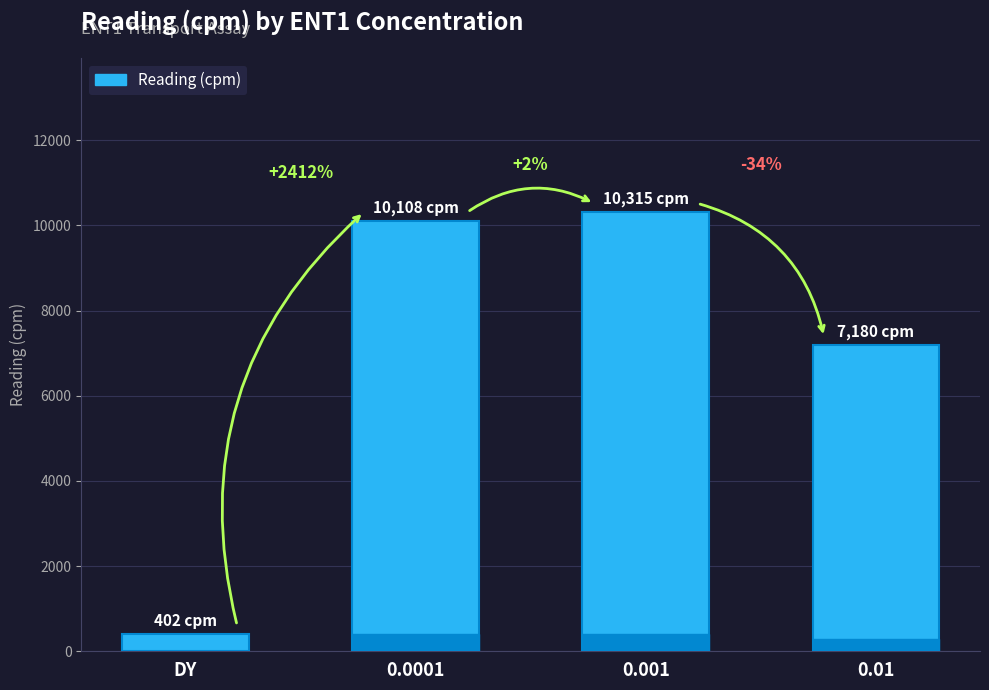

What value does the data have at 0.01, to the nearest 50?

7200